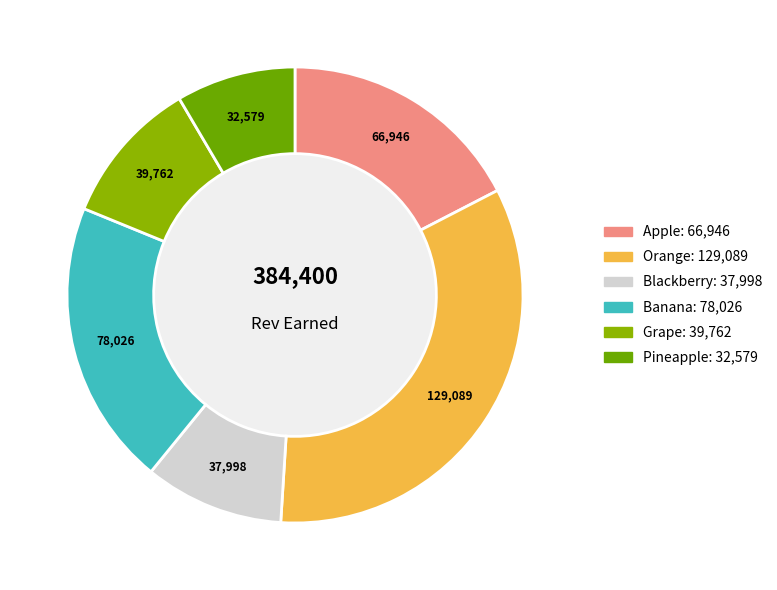

Count the number of slices in the pie.

6